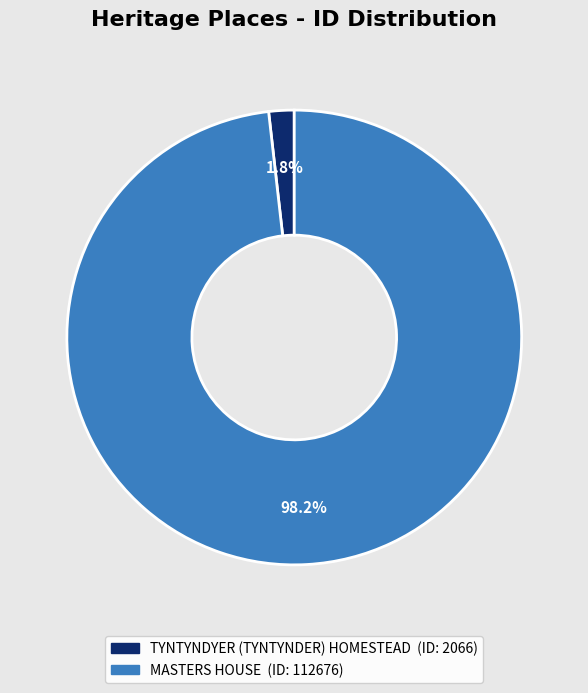

Is the sum of TYNTYNDYER (TYNTYNDER) HOMESTEAD and MASTERS HOUSE greater than half?

Yes